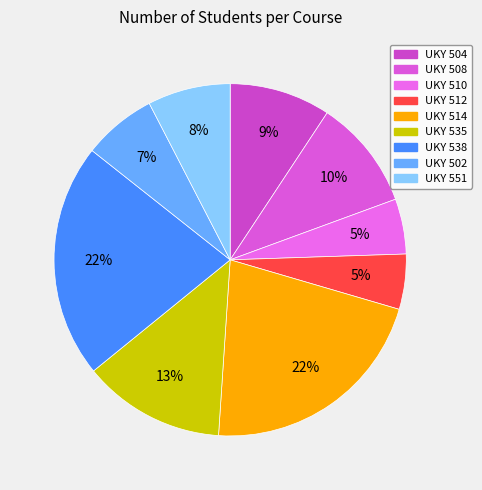

True or false: UKY 514 accounts for 32% of the total.

False